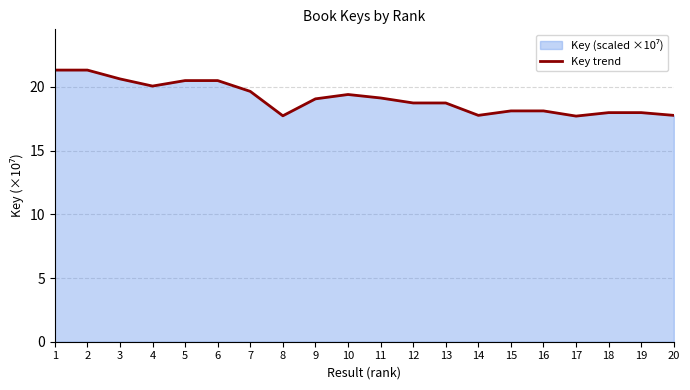

What is the ratio of the value at 4 to the value at 11?

1.0